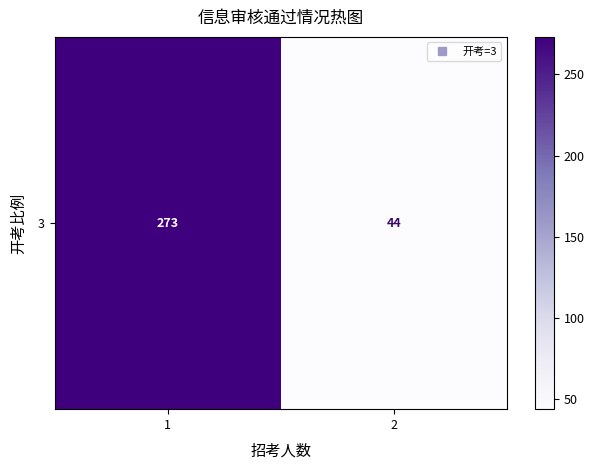

How many data points does each series have?

2